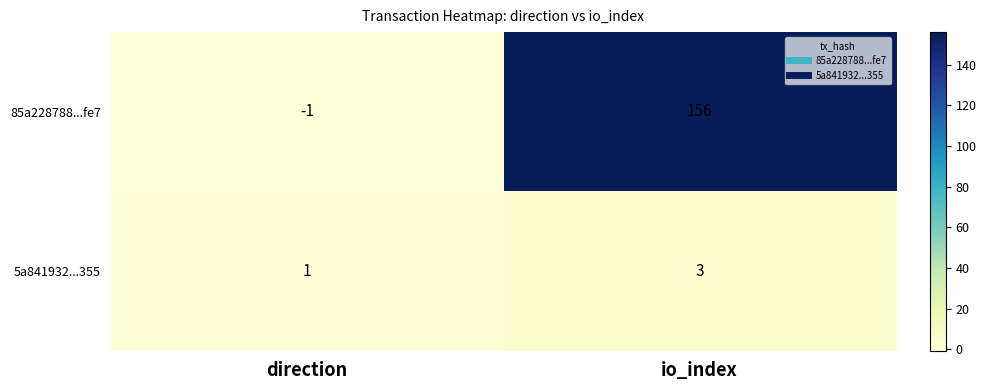

At which label does 5a841932...355 reach its peak?

io_index